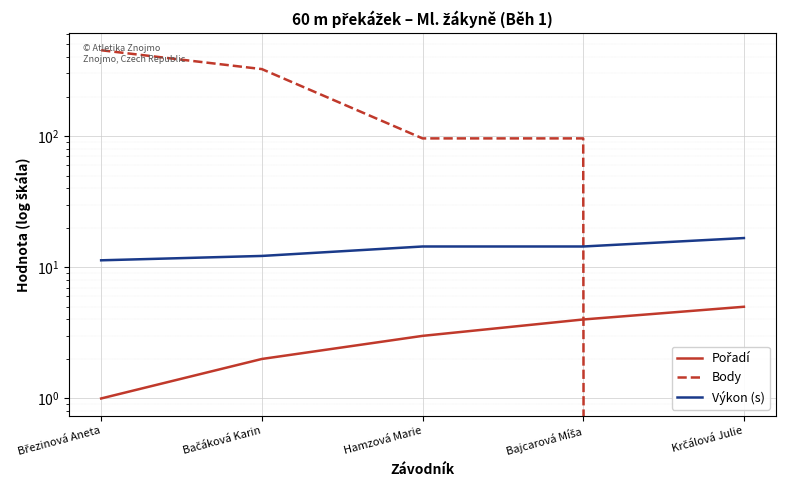

List the labels in order of Body value, smallest first.

Krčálová Julie, Hamzová Marie, Bajcarová Míša, Bačáková Karin, Březinová Aneta